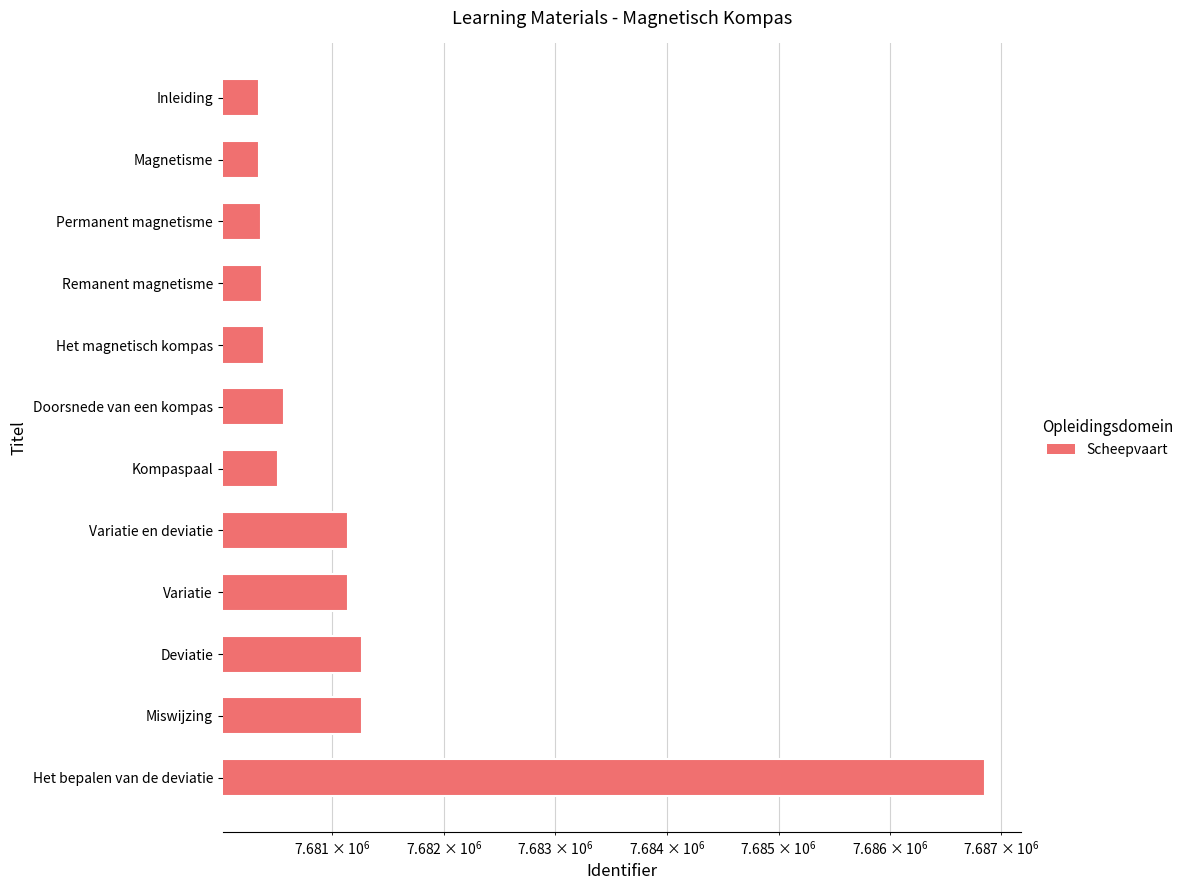

True or false: the data shows 13554399 at Het bepalen van de deviatie.

False